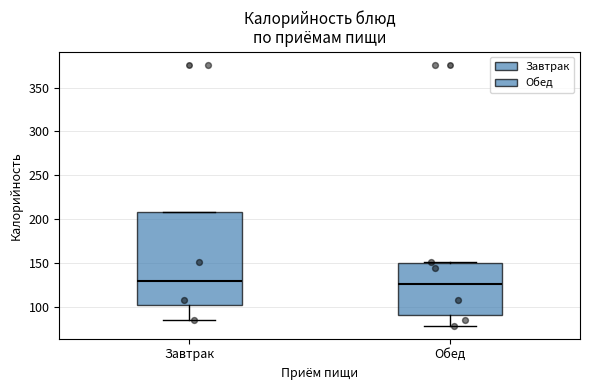

Where does the lower whisker of the box for Обед end on the y-axis? The values are not printed on the chart, so give them approximately, as read against the axis.

80